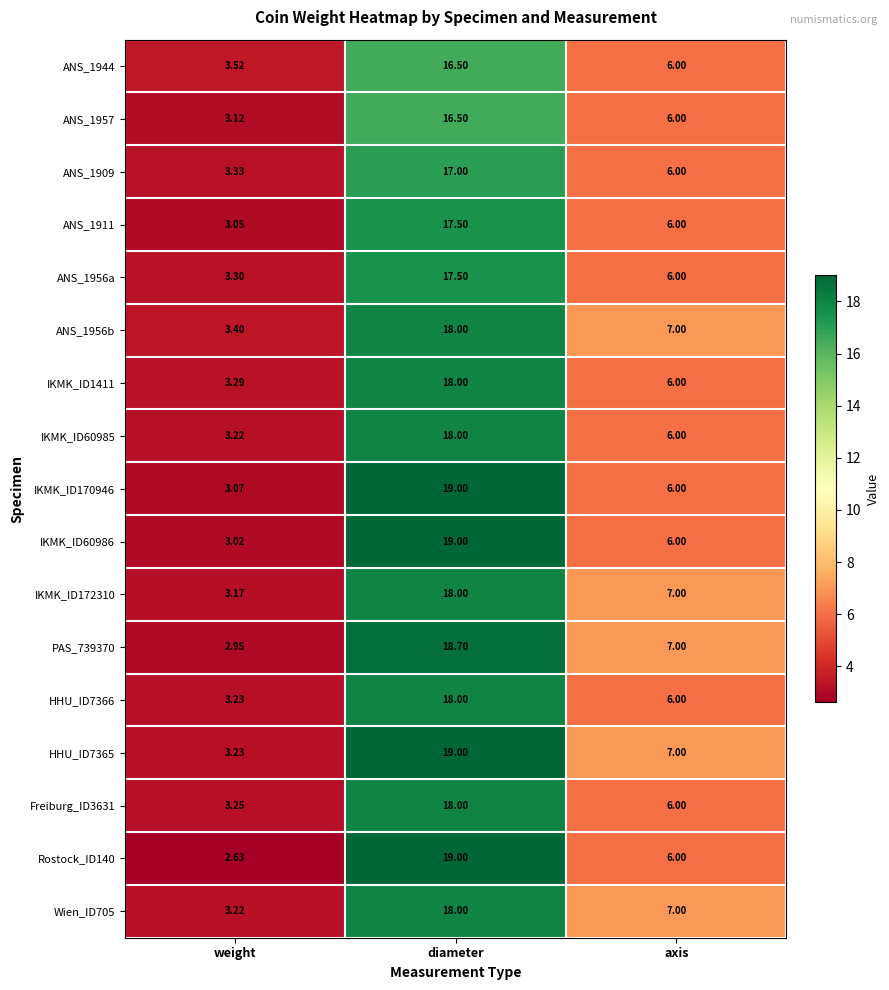

Between weight and axis, which series saw the biggest shift?

PAS_739370